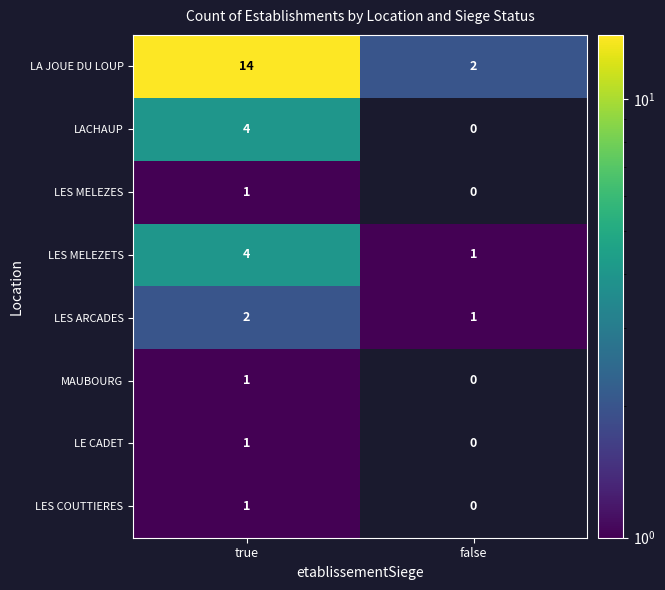

At how many categories does at least one series exceed 5?

1